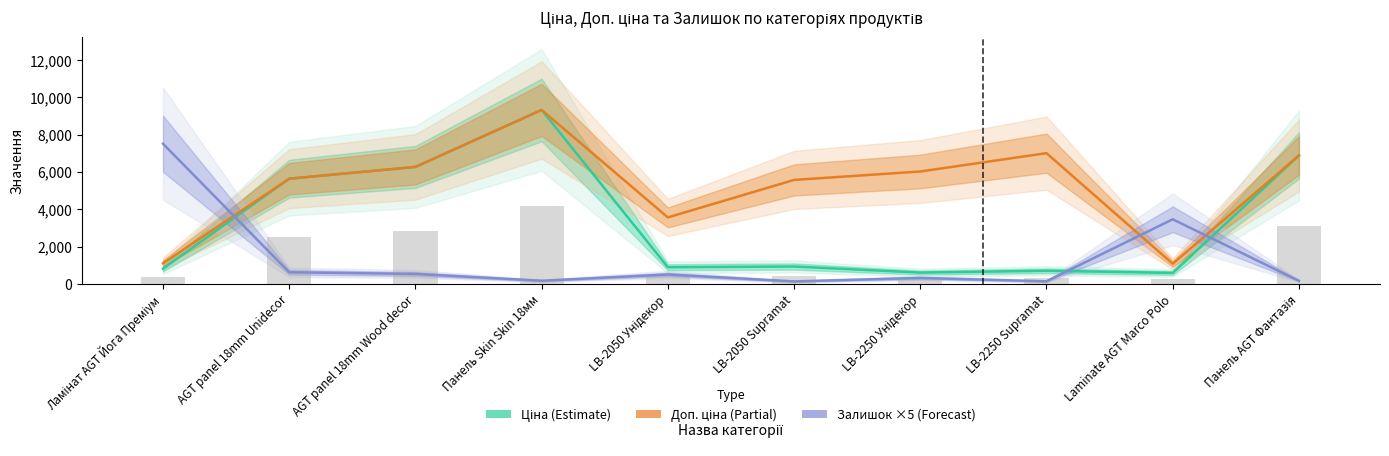

Reading right to left, list all the values displayed in this chart.

Ціна (Estimate): 6879.5	586.0	700.4	602.1	928.3	889.9	9321.4	6266.7	5636.0	813.0
Доп. ціна (Partial): 6879.5	1074.5	7004.3	6020.8	5569.9	3559.7	9321.4	6266.7	5636.0	1101.8
Залишок ×5 (Forecast): 160.0	3460.0	135.0	315.0	130.0	500.0	165.0	530.0	620.0	7510.0